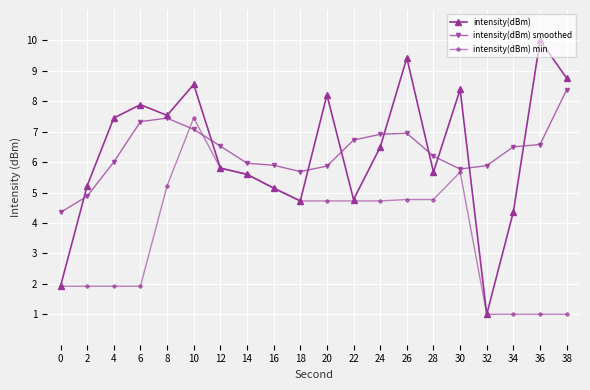

True or false: intensity(dBm) smoothed has a value of 4.1 at 16.

False